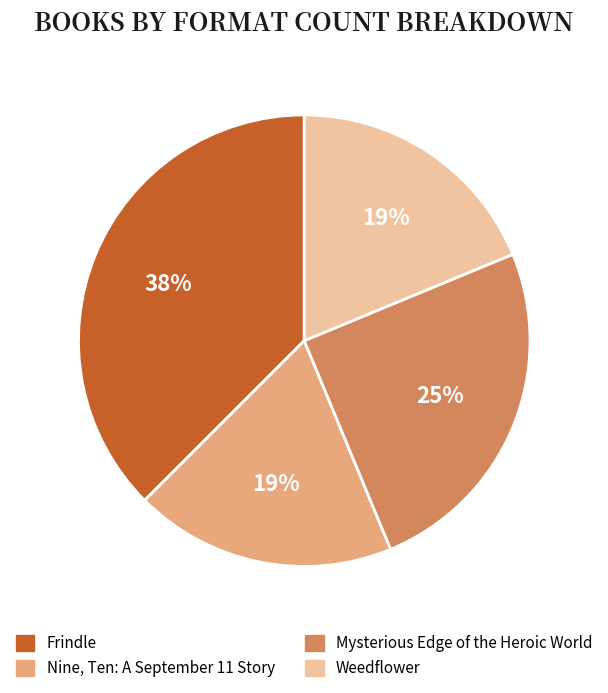

What is the ratio of the value at Mysterious Edge of the Heroic World to the value at Frindle?

0.7